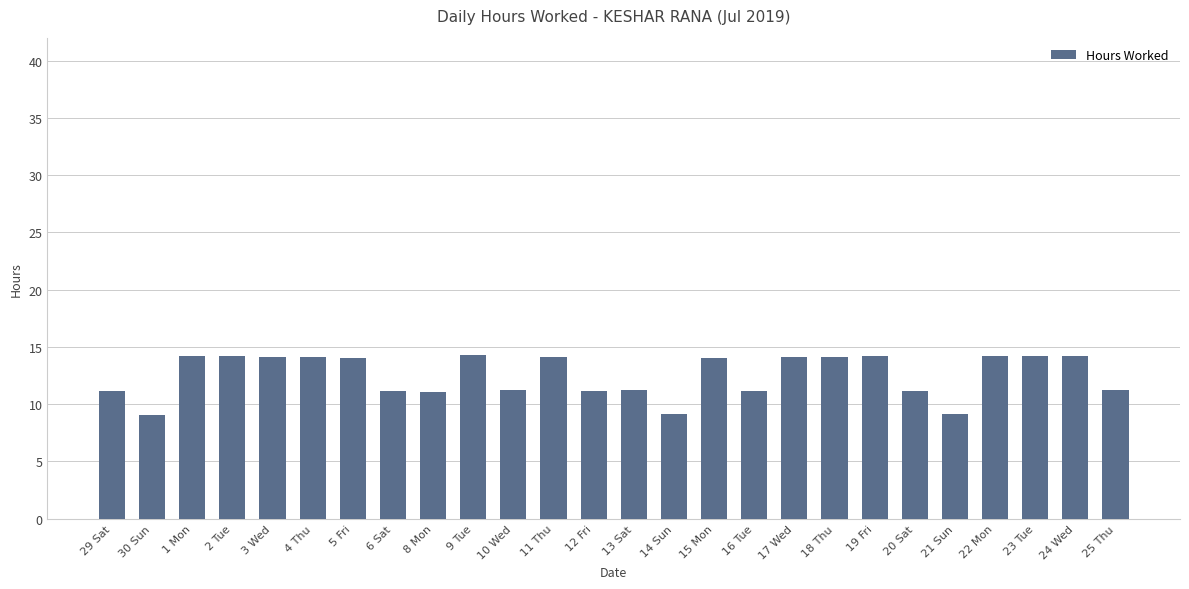

What is the maximum value shown in the chart?

14.3